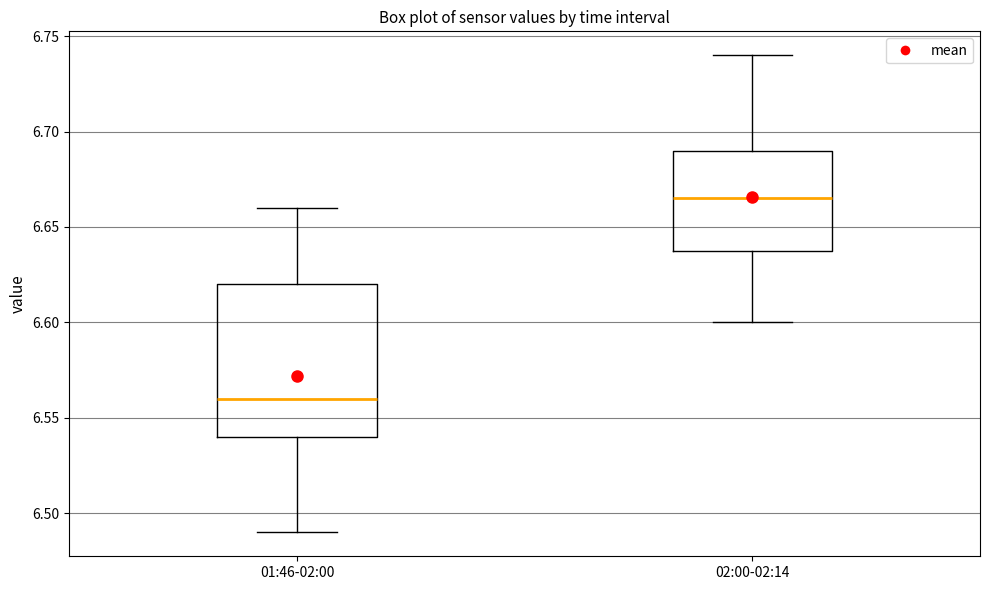

Reading left to right, read every box against the y-axis: the position of its median line, the range the box covers, and the ends of its whiskers. The values are not printed on the chart, so give them approximately, as read against the axis.

01:46-02:00: median 6.560, box 6.540 to 6.620, whiskers 6.490 to 6.660
02:00-02:14: median 6.665, box 6.640 to 6.690, whiskers 6.600 to 6.740